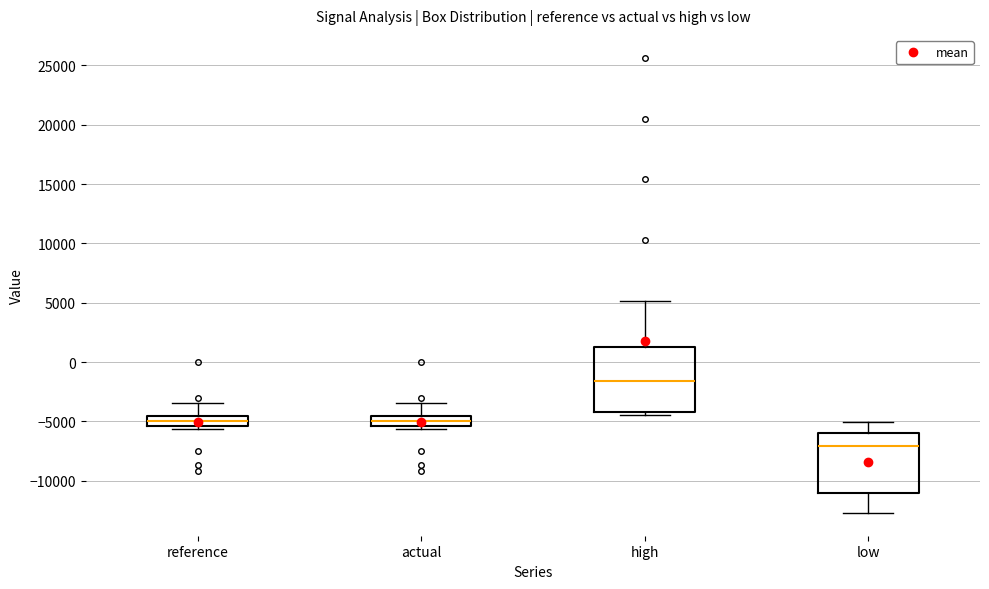

Which box's median line is the highest?

high